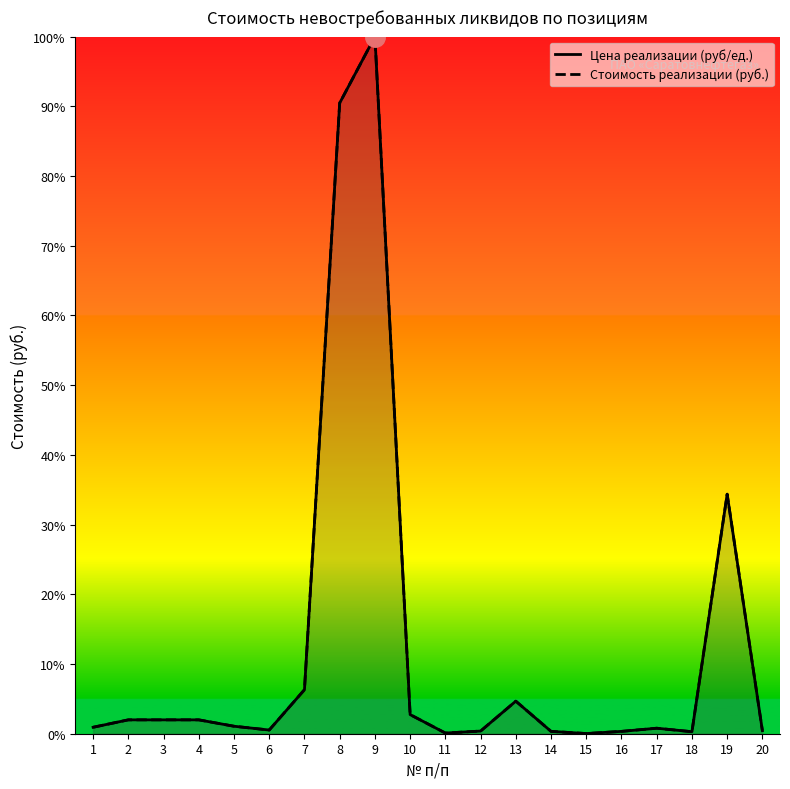

Is the value of Стоимость реализации (руб.) at 14 greater than the value of Цена реализации (руб/ед.) at 8?

No